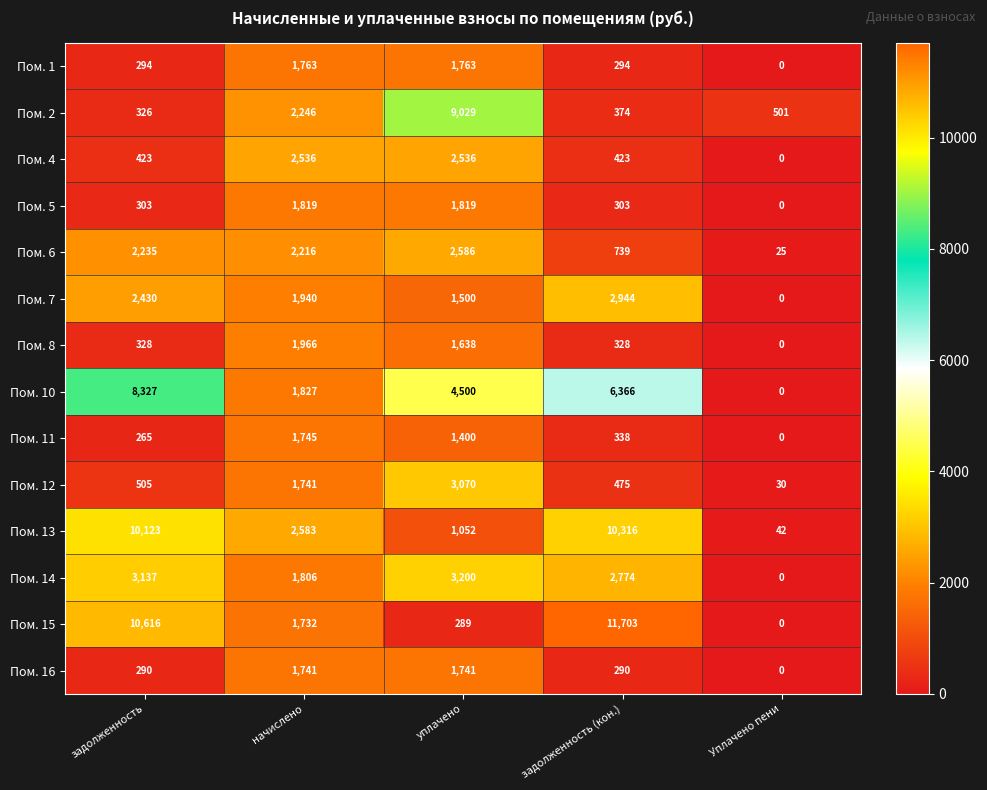

How many series are shown in this chart?

14